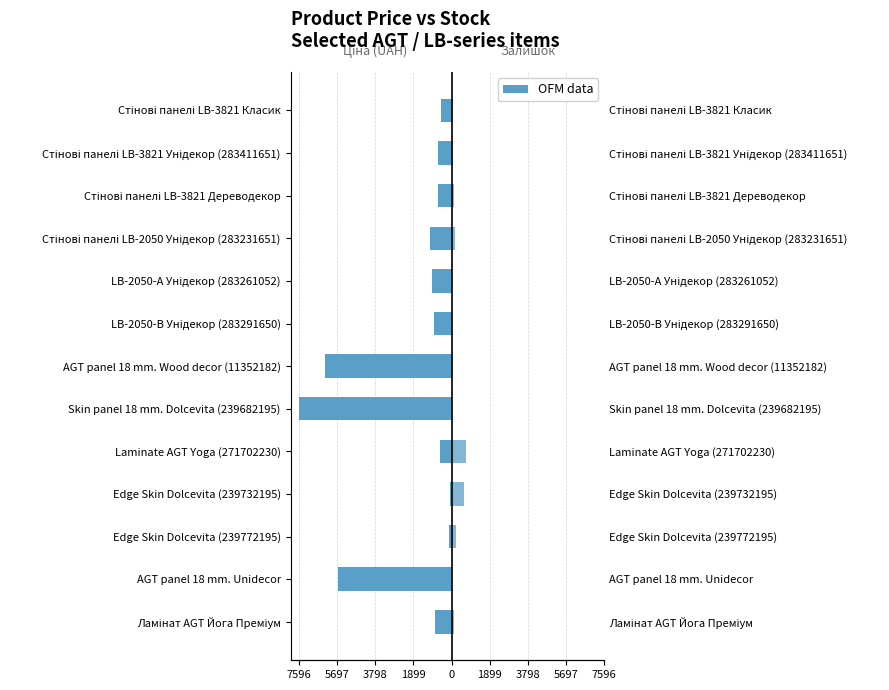

How many bars are there in total?

26